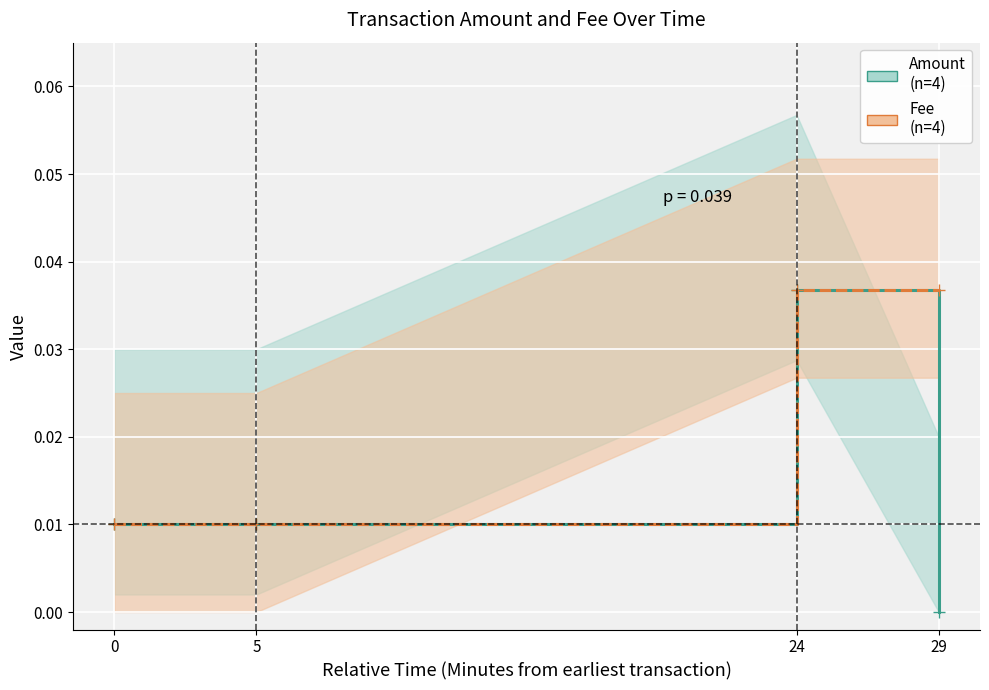

True or false: Amount has a value of 0.0 at 24.

False